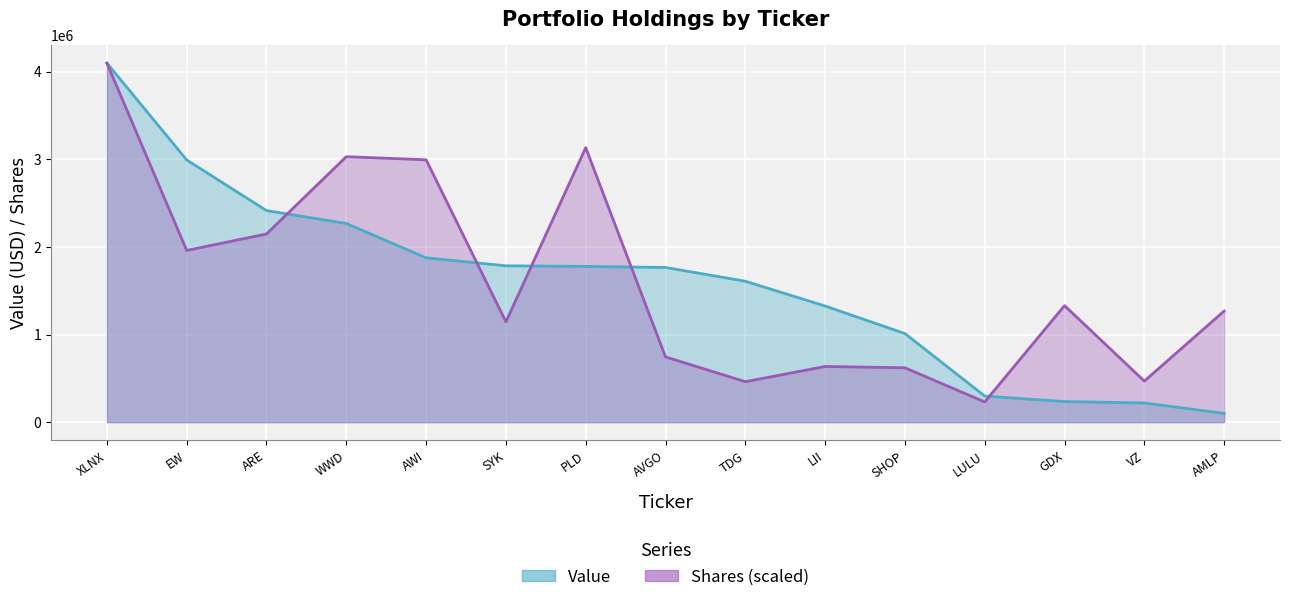

Rank the series at AVGO from lowest to highest value.

Shares or principal amount, Value